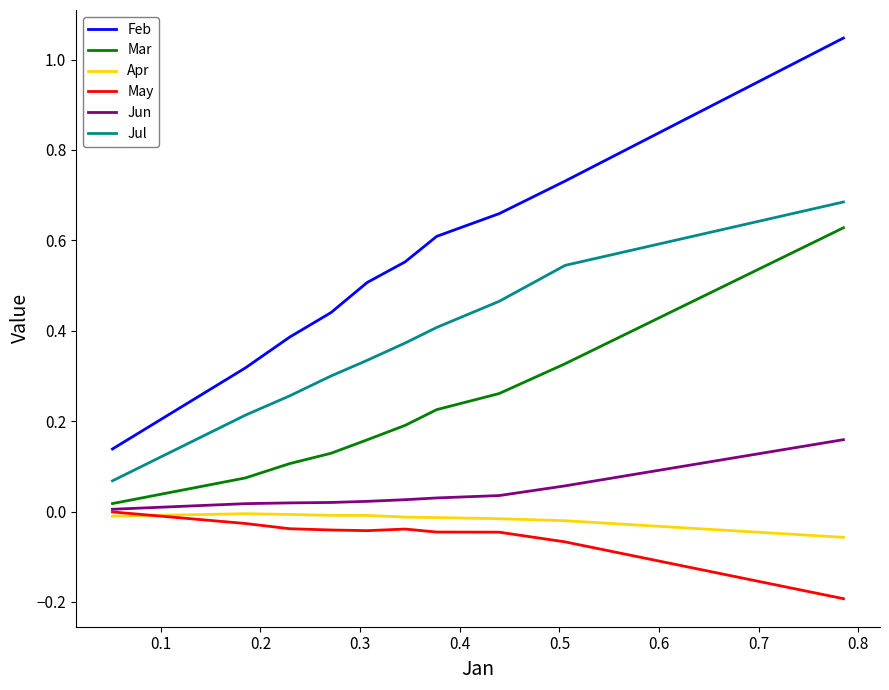

Which series has the widest spread of values?

Feb